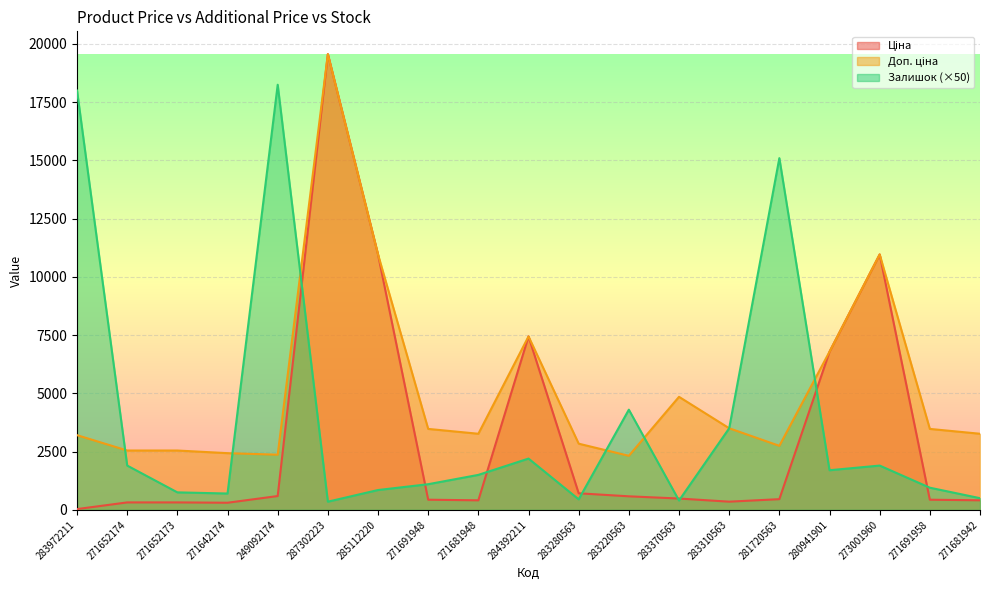

True or false: Доп. ціна has a value of 1071.9 at 283220563.

False